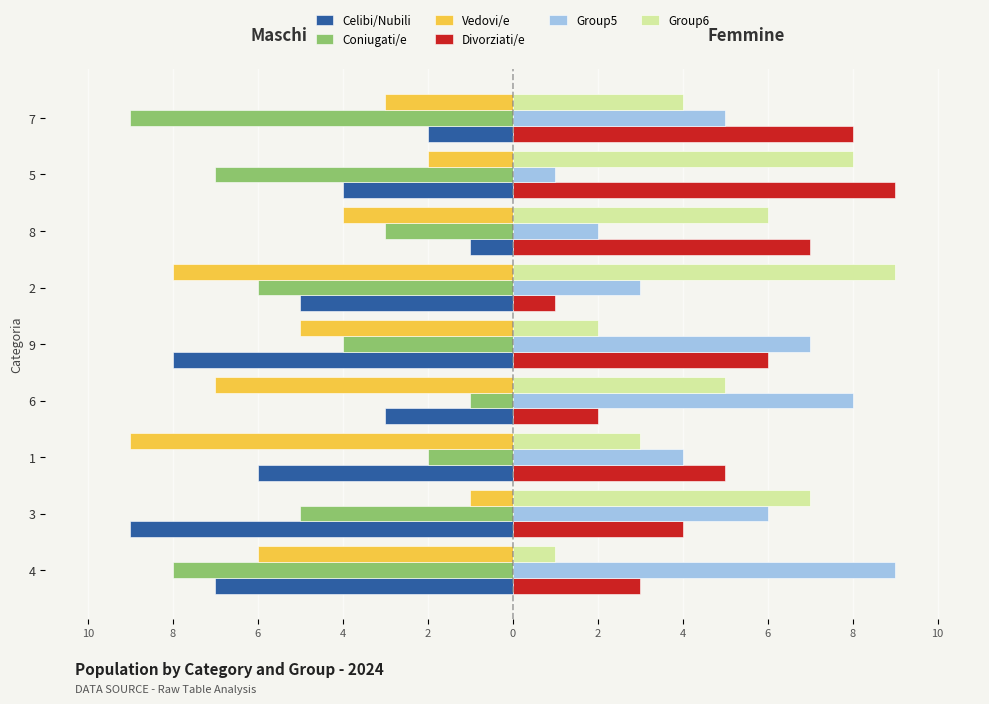

What is the value of the Vedovi/e bar at the 2nd from the left?

-1